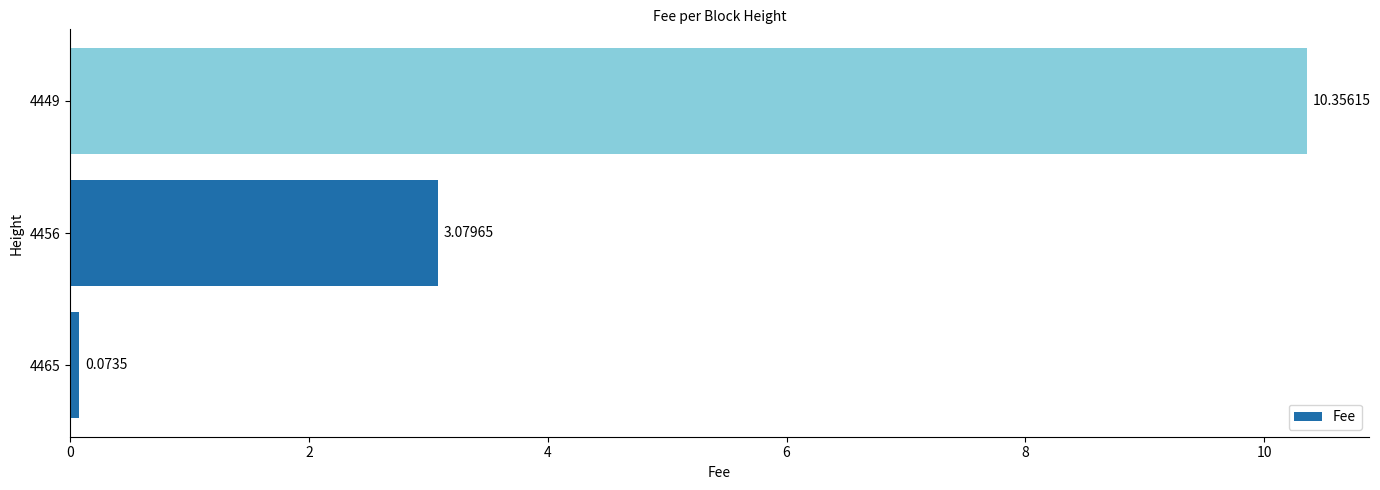

What is the sum of all values?

13.5